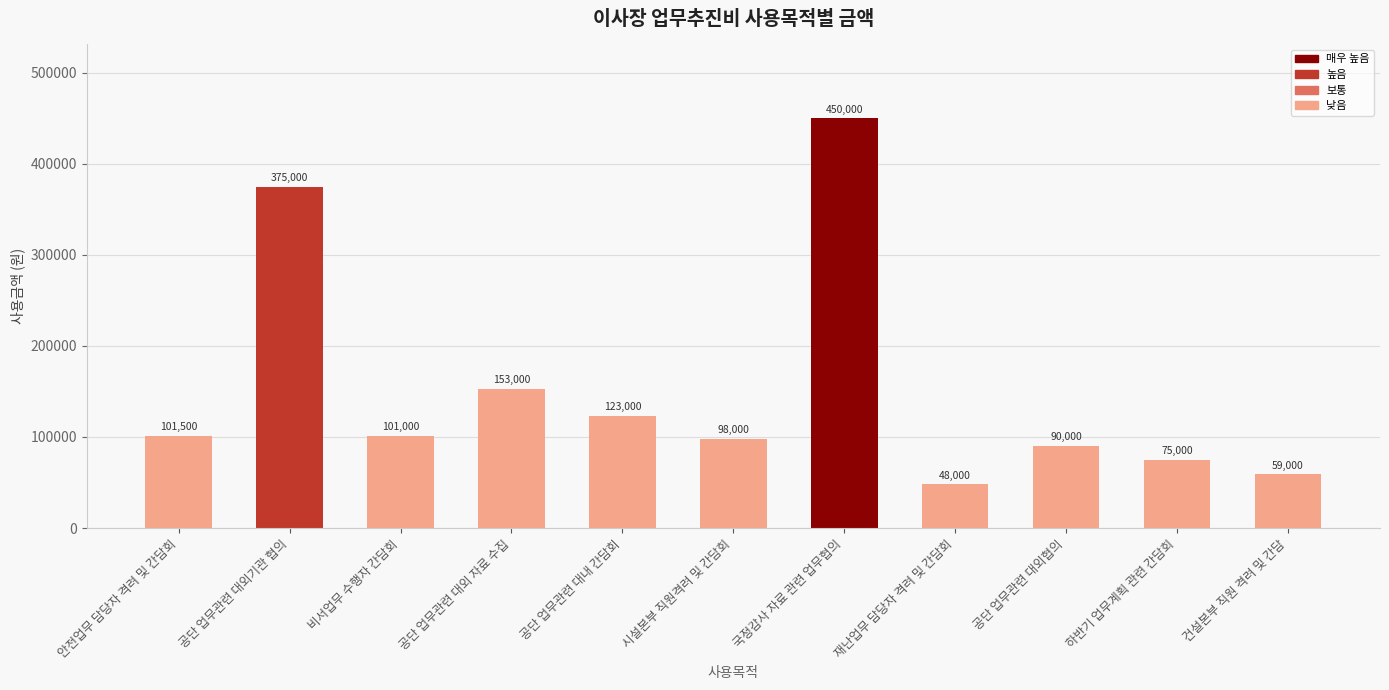

What is the average value?

152136